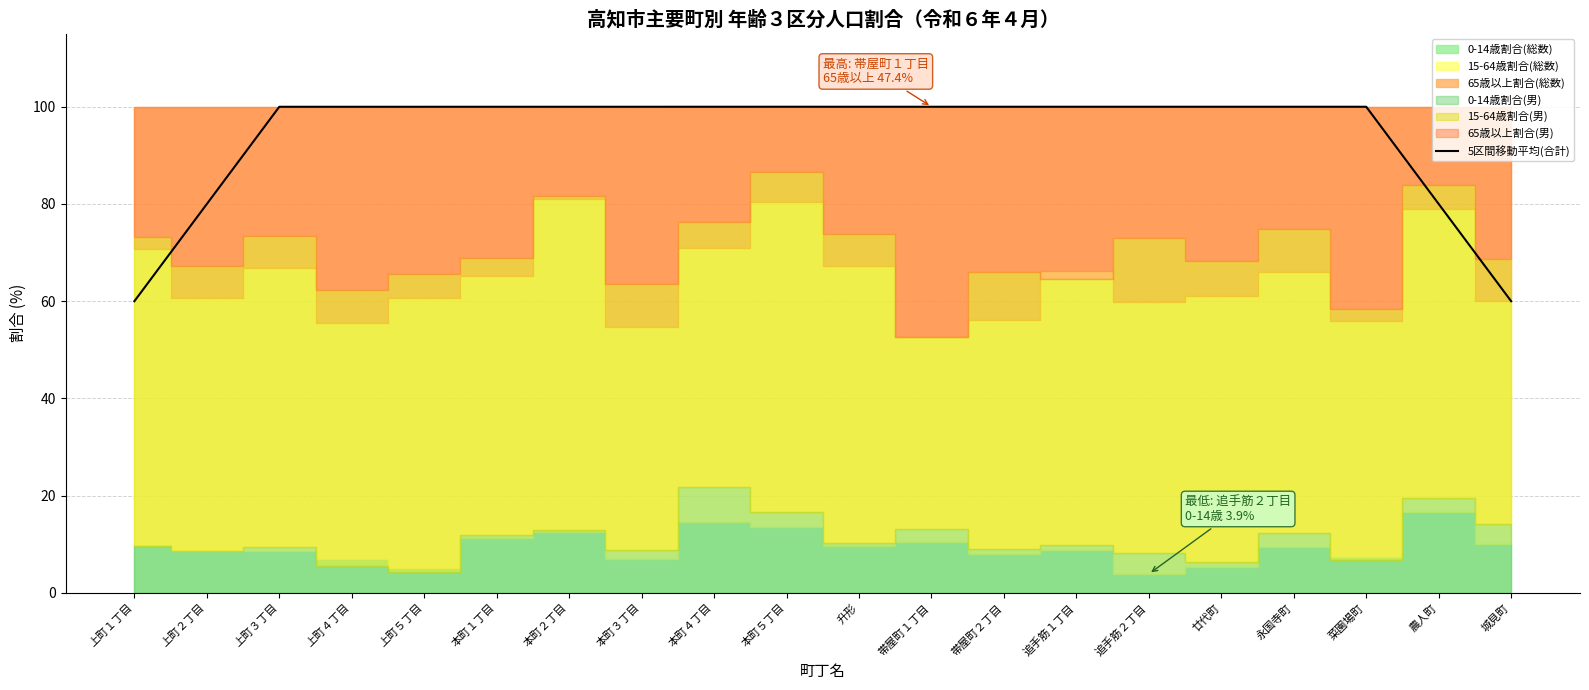

What is the highest value of the 5区間移動平均(合計) series?

100.0